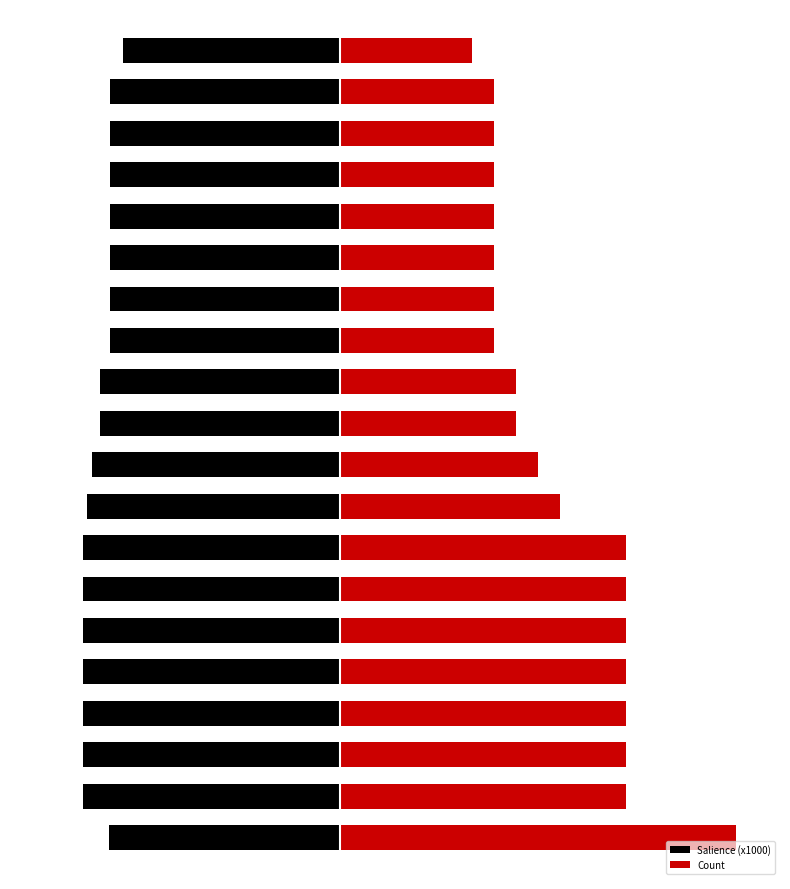

Which category has the highest value in the Salience (x1000) series?

19